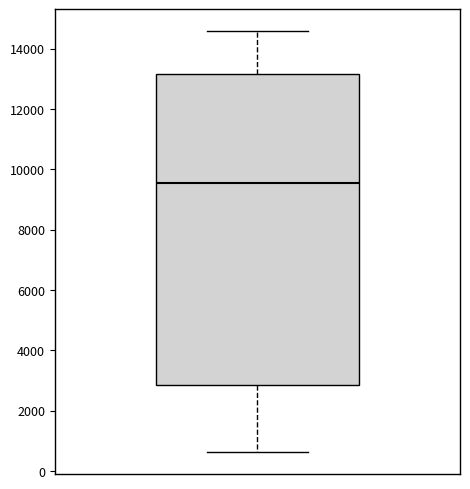

Where is the lower edge of the box on the y-axis? The values are not printed on the chart, so give them approximately, as read against the axis.

2800